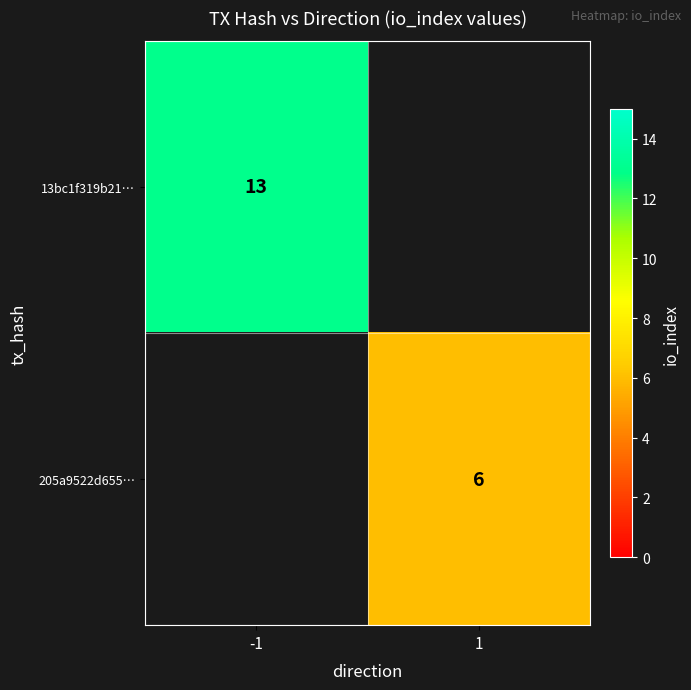

Is it true that 205a9522d655… equals 6 at 1?

True